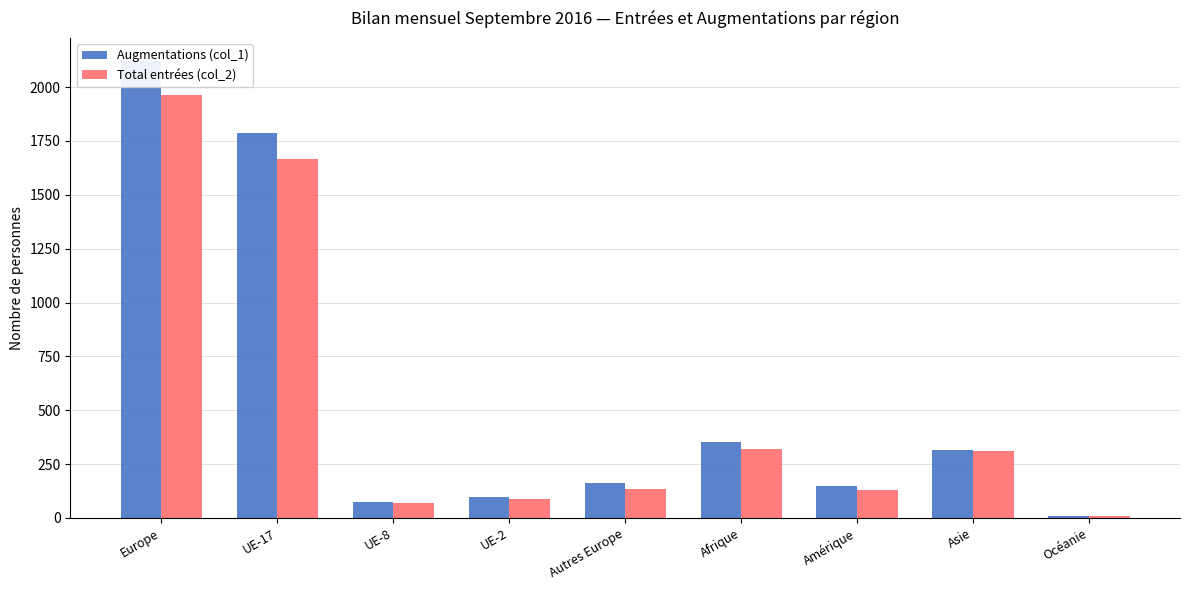

What is the spread (max minus min) of values at Afrique?

36